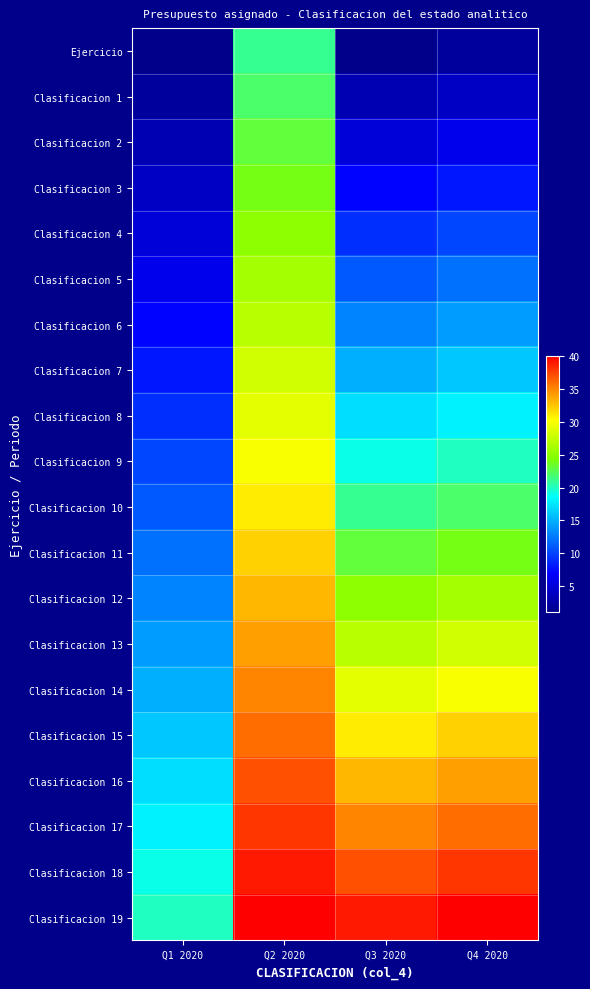

Which has a higher value, Q4 2020 or Q1 2020?

Q4 2020